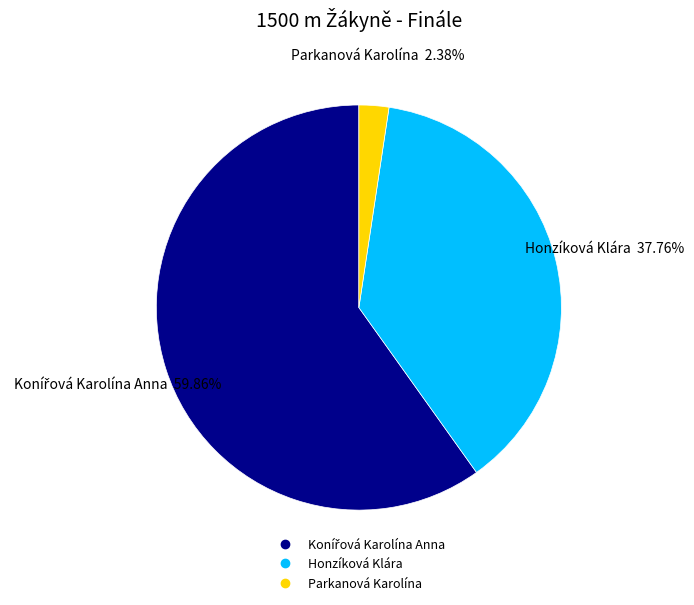

Do Parkanová Karolína and Honzíková Klára together represent more than half of the pie?

No